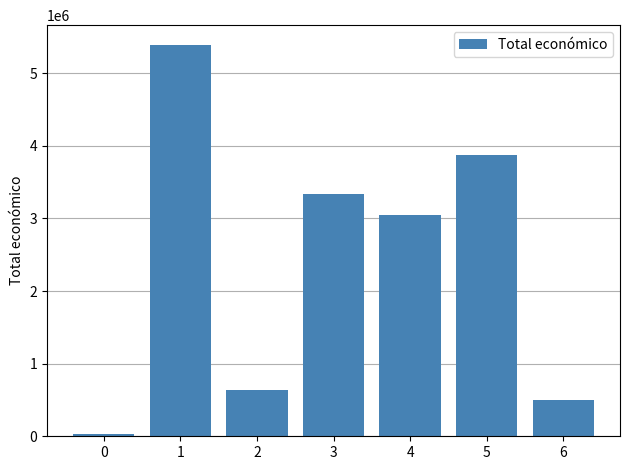

Is it true that the value at 1 is 2793566?

False